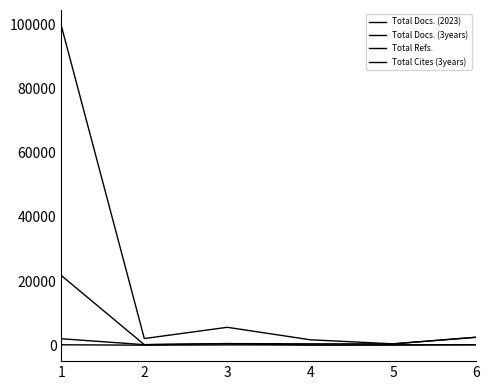

Is this an area chart (filled region under the line)?

No